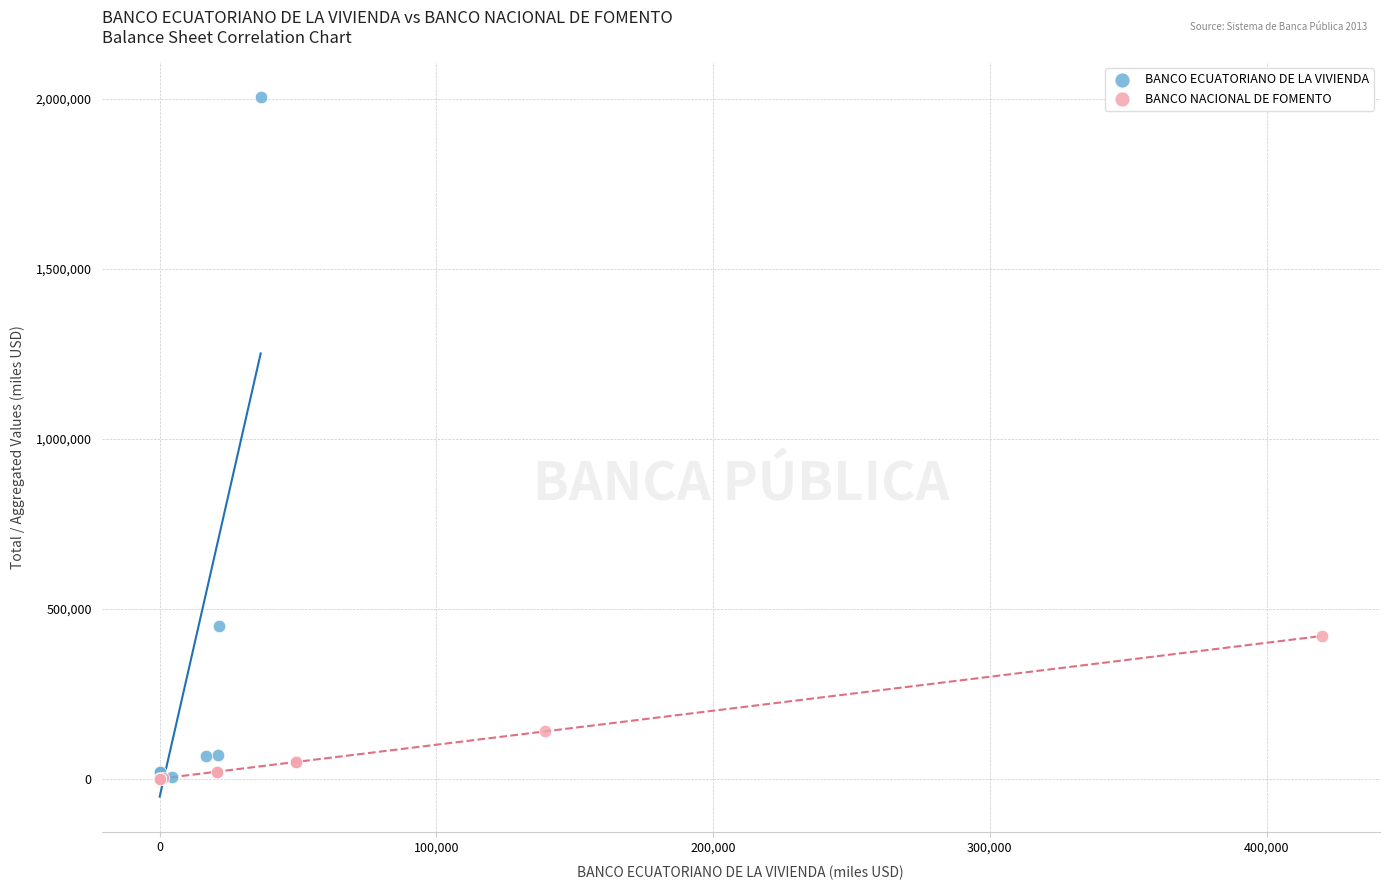

Which series has the widest spread of Y values?

BANCO ECUATORIANO DE LA VIVIENDA